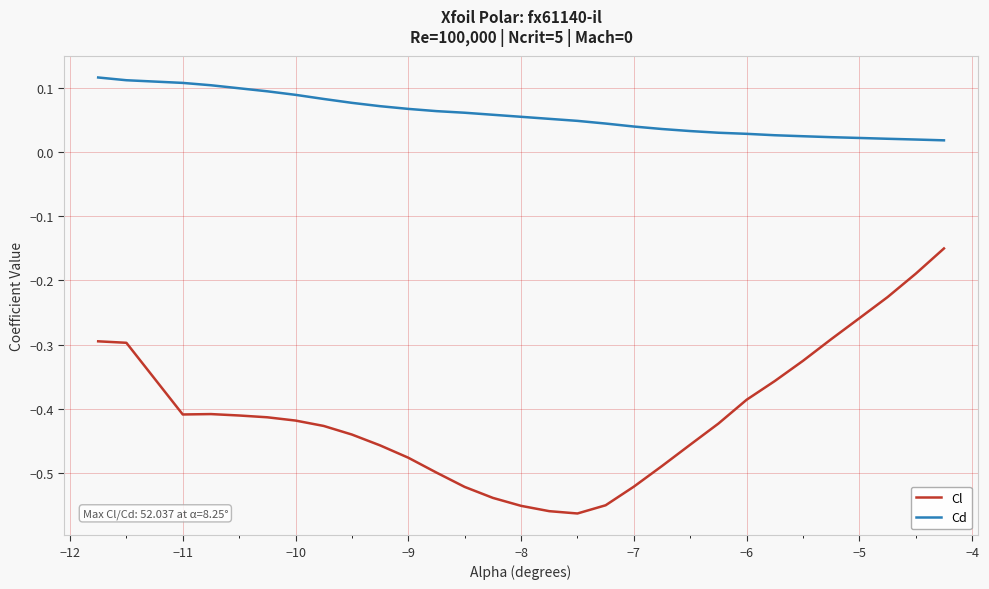

True or false: Cl and Cd intersect in this chart.

False